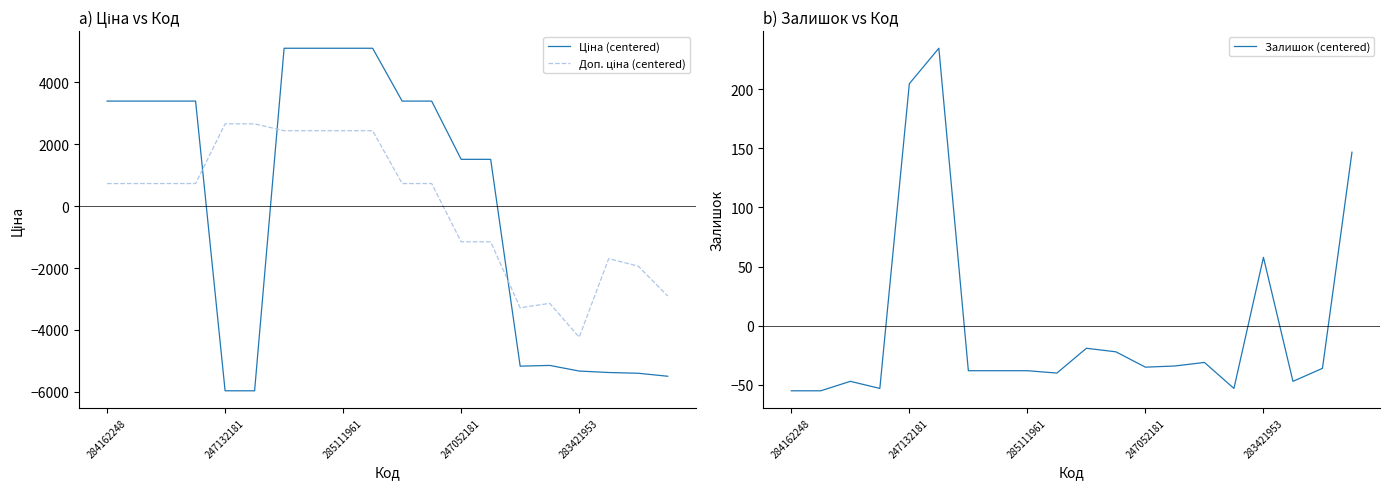

What is the difference between the highest and lowest values at 13?

2665.6